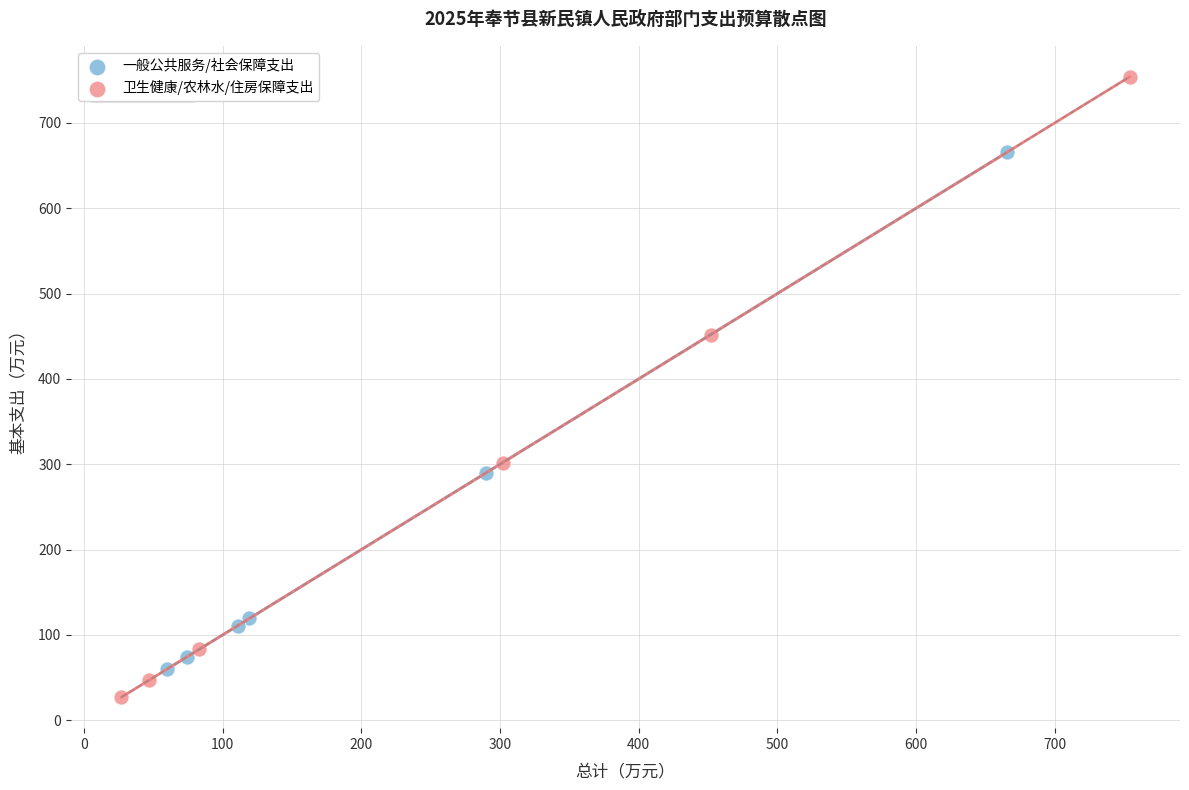

Which series reaches the minimum Y coordinate?

卫生健康/农林水/住房保障支出